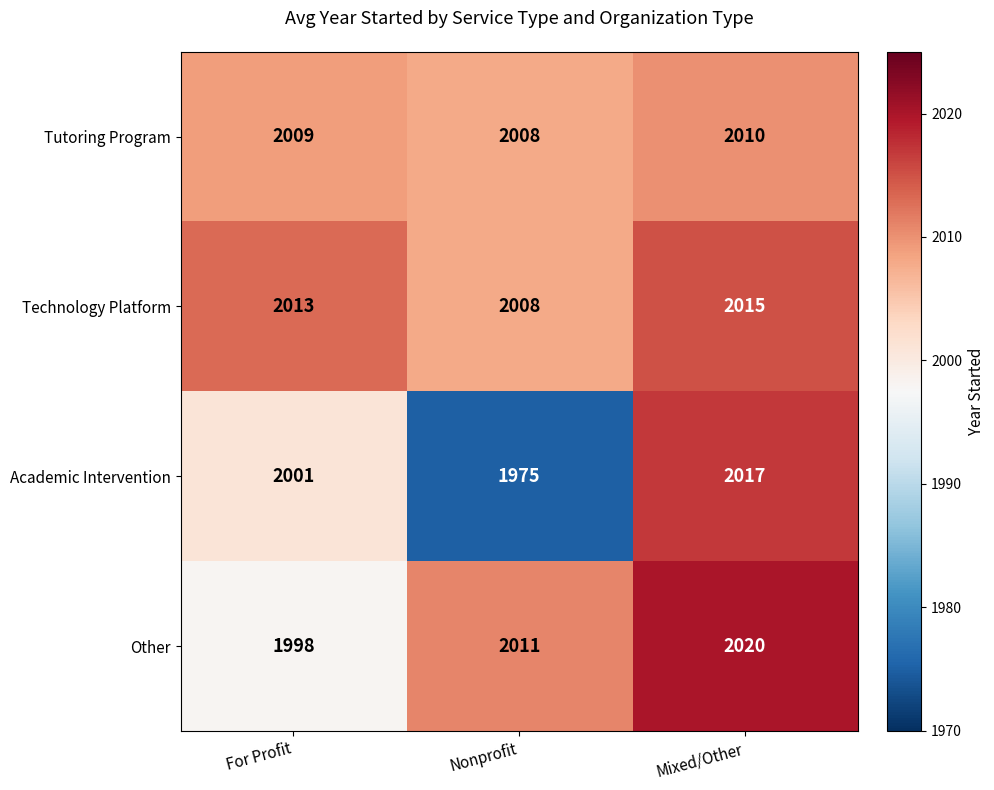

Reading left to right, list all the values displayed in this chart.

Tutoring Program: 2009	2008	2010
Technology Platform: 2013	2008	2015
Academic Intervention: 2001	1975	2017
Other: 1998	2011	2020